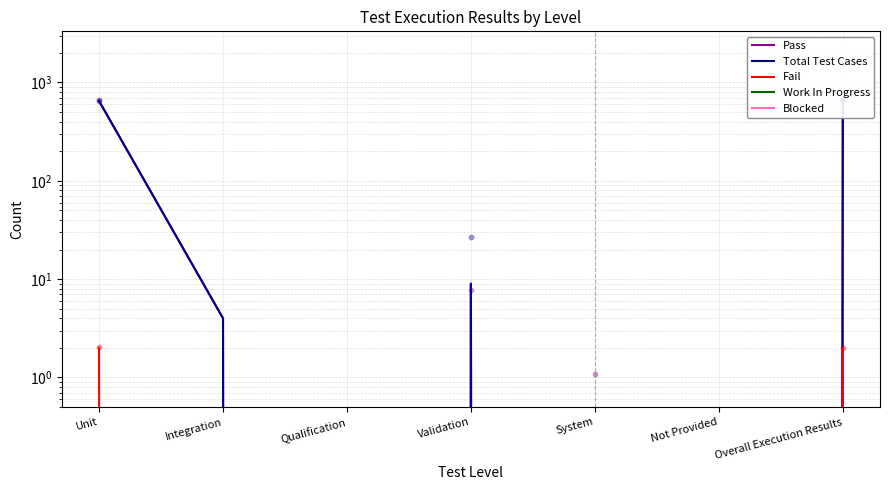

At how many categories does at least one series exceed 399?

2